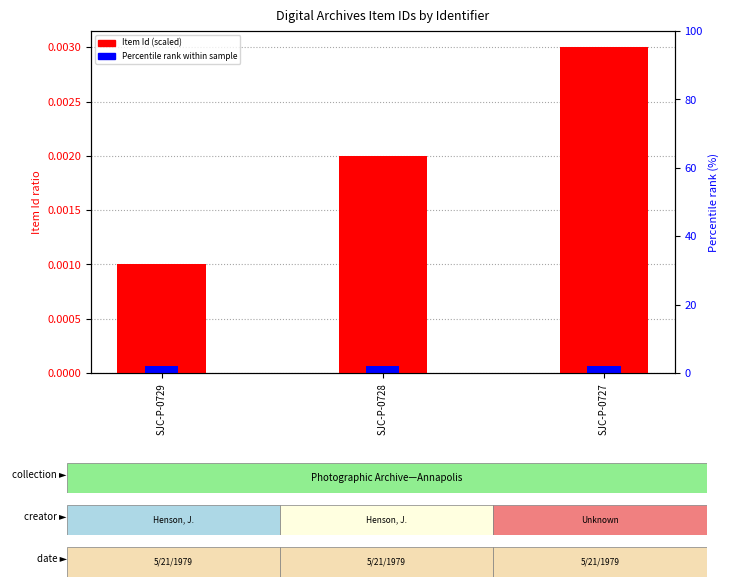

Is it true that Percentile rank within sample equals 0.0 at SJC-P-0729?

False